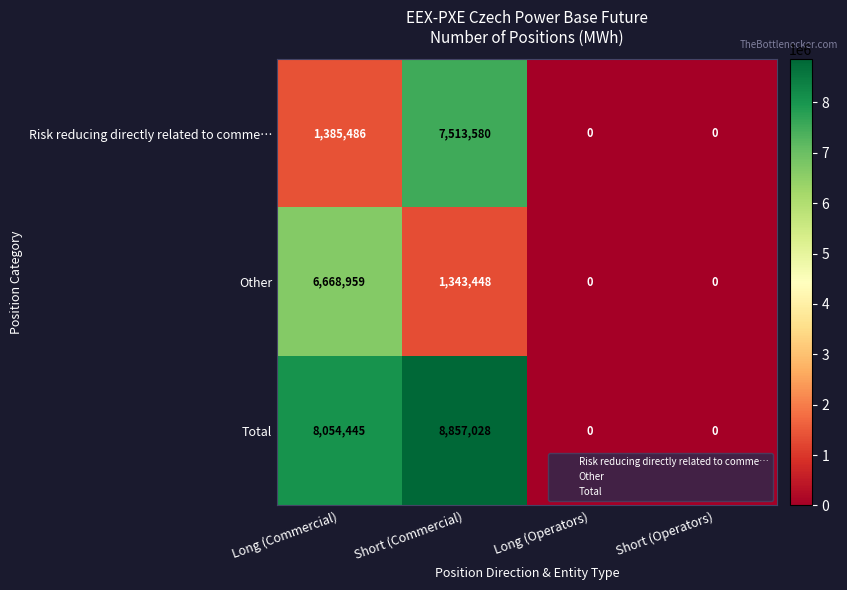

List the series in order of their peak value, lowest first.

Other, Risk reducing directly related to comme…, Total